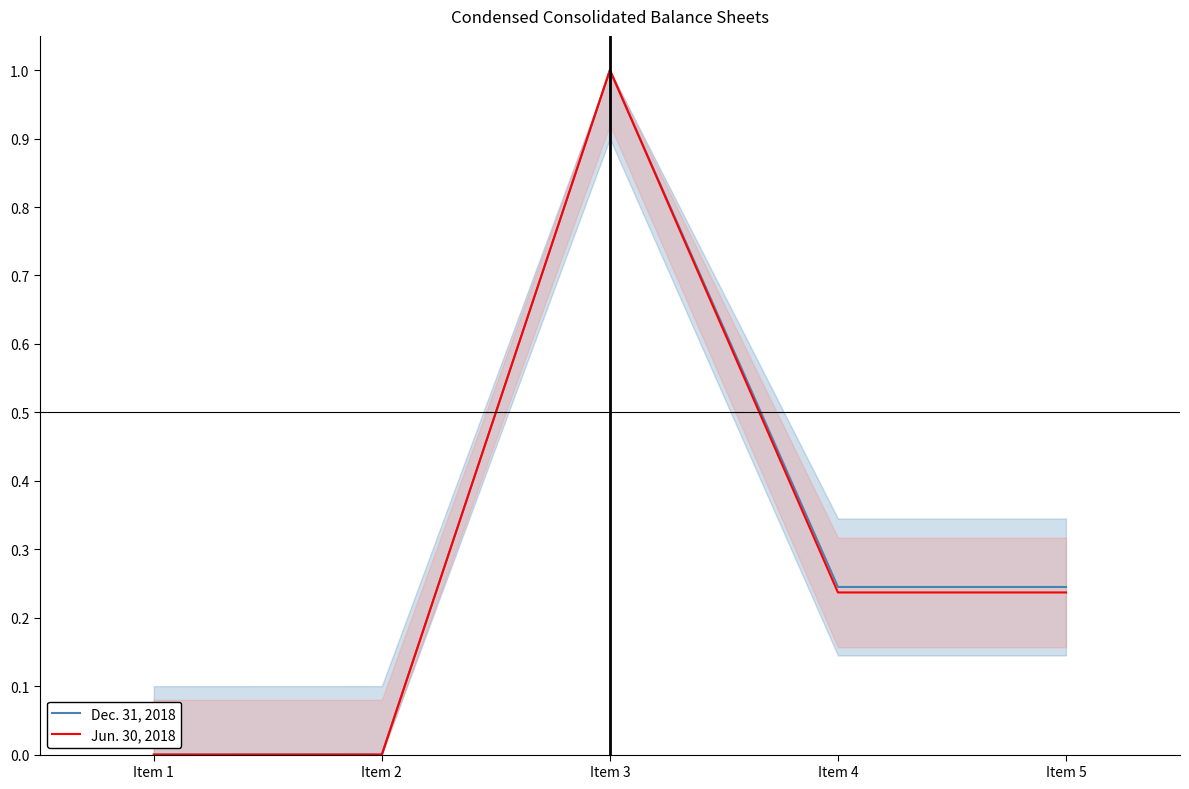

At which label is Jun. 30, 2018 closest to 0?

Item 1